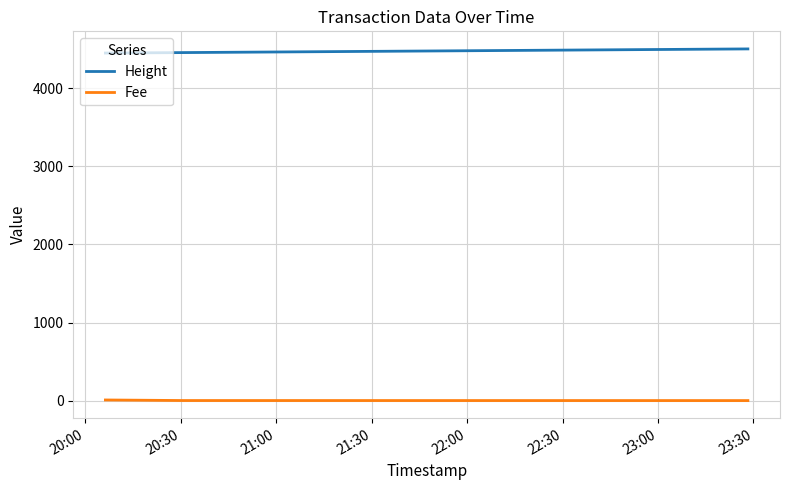

Which series has the largest total across all categories?

Height